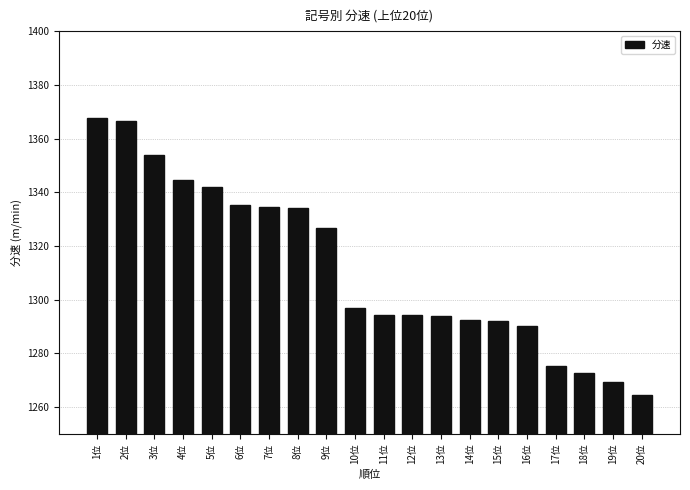

Is it true that the value at 16位 is 1290.3?

True